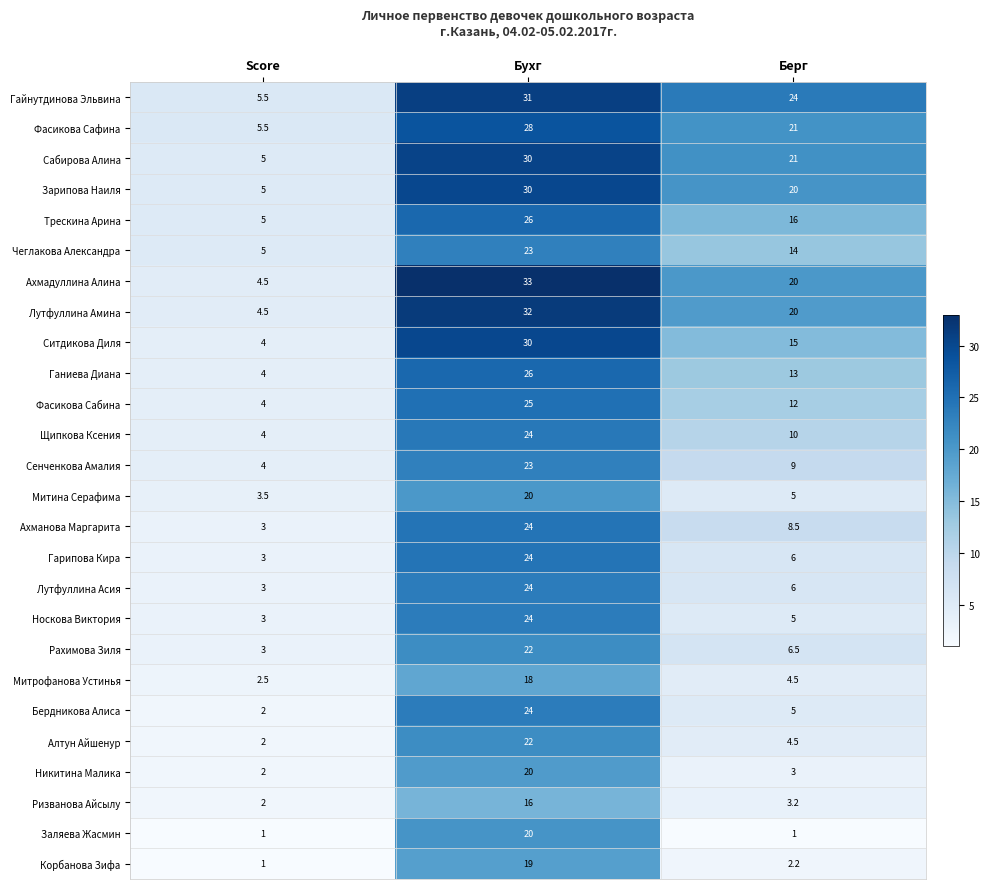

The Митина Серафима series shows 5.0 at Берг. True or false?

True